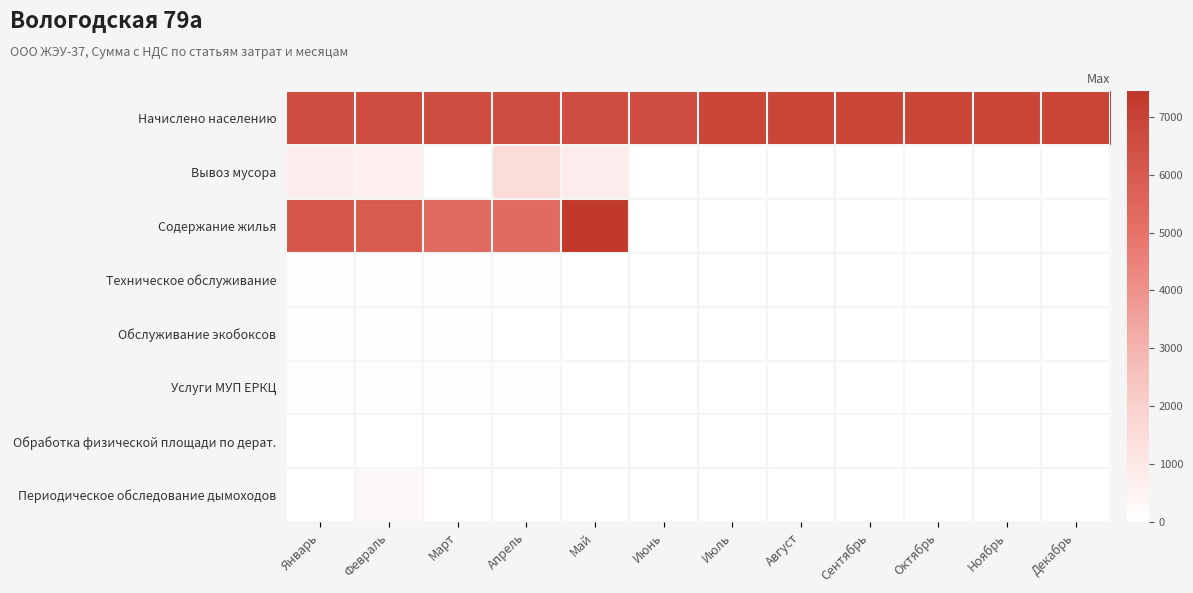

How many series are shown in this chart?

8